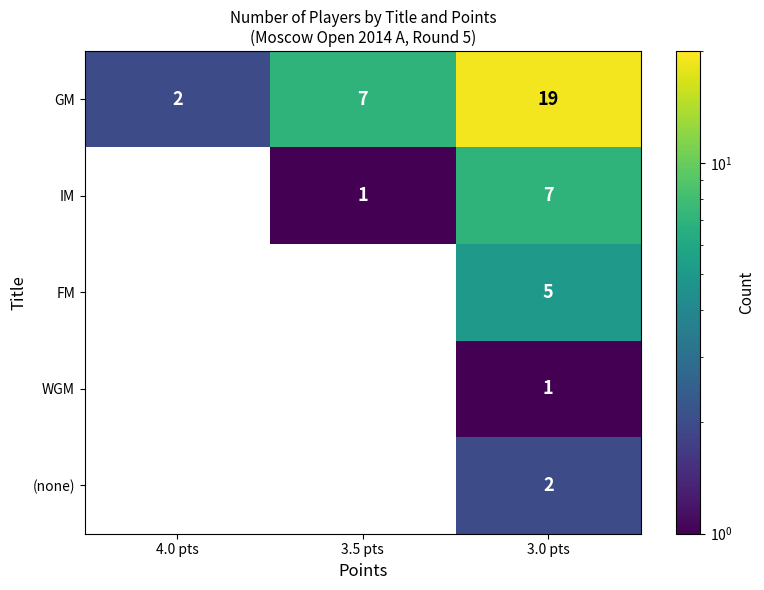

Is it true that FM equals 7 at 3.0 pts?

False